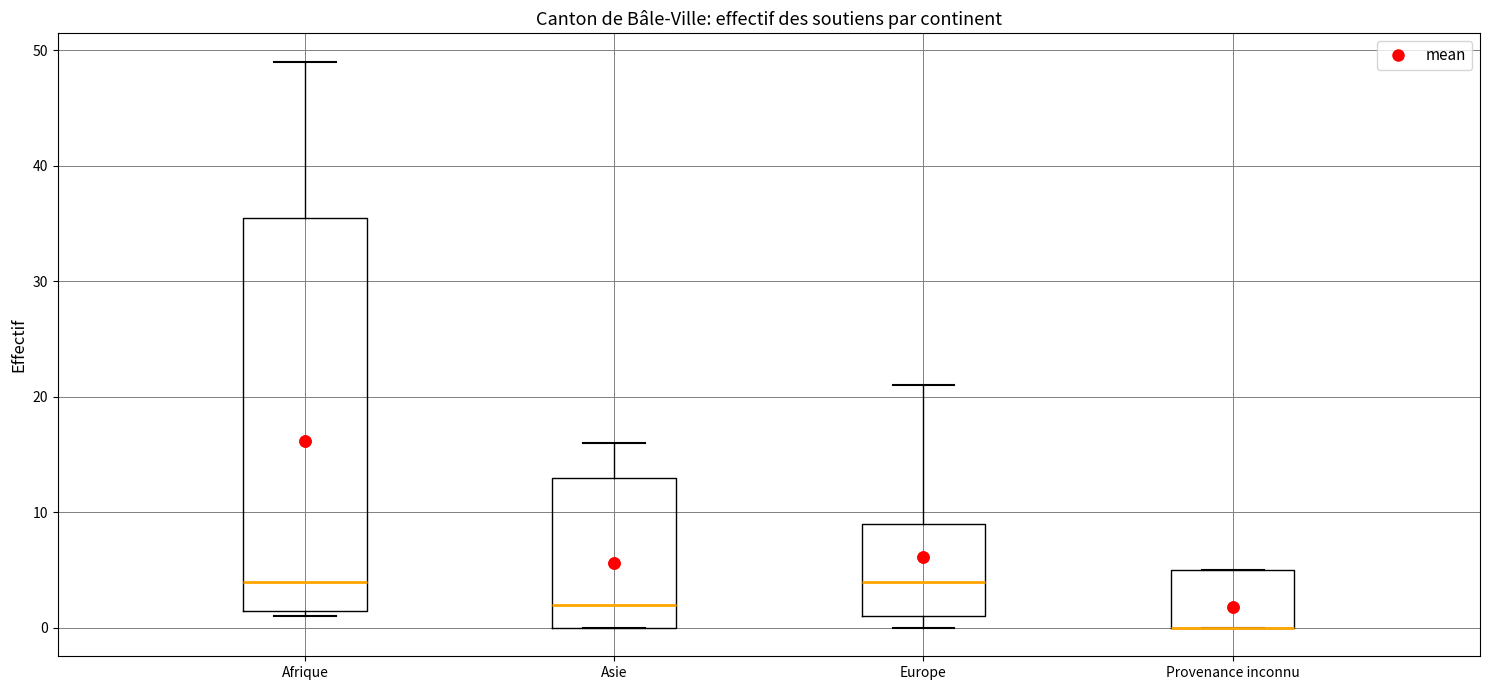

Reading left to right, read every box against the y-axis: the position of its median line, the range the box covers, and the ends of its whiskers. The values are not printed on the chart, so give them approximately, as read against the axis.

Afrique: median 4, box 2 to 36, whiskers 1 to 49
Asie: median 2, box 0 to 13, whiskers 0 to 16
Europe: median 4, box 1 to 9, whiskers 0 to 21
Provenance inconnu: median 0 (drawn on the box's lower edge), box 0 to 5, whiskers 0 to 5